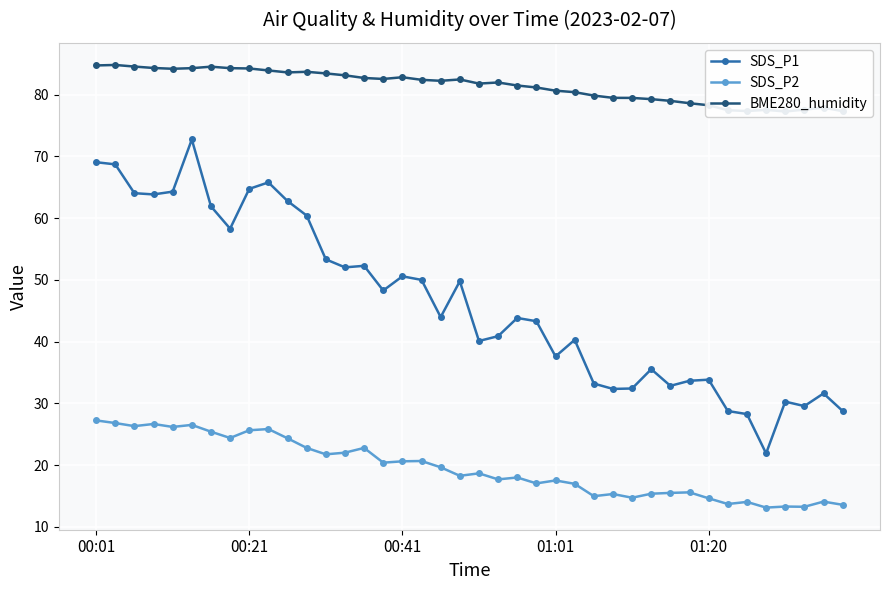

What is the difference between the maximum and minimum values in the SDS_P1 series?

50.9